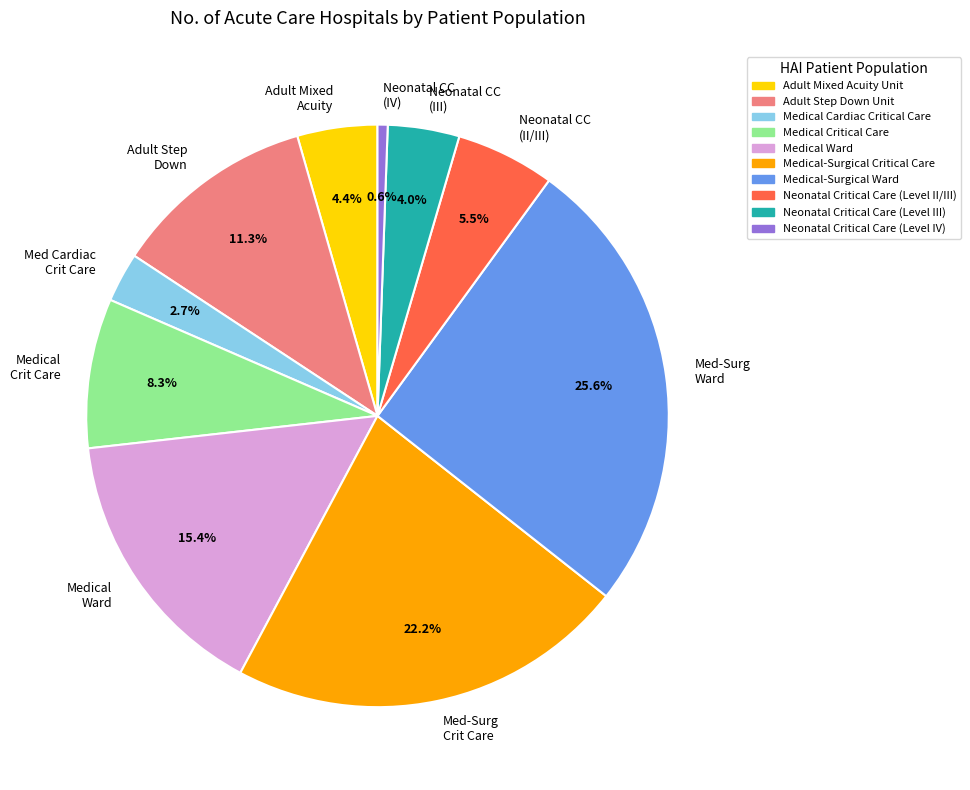

What is the largest slice in the pie chart?

Med-Surg Ward